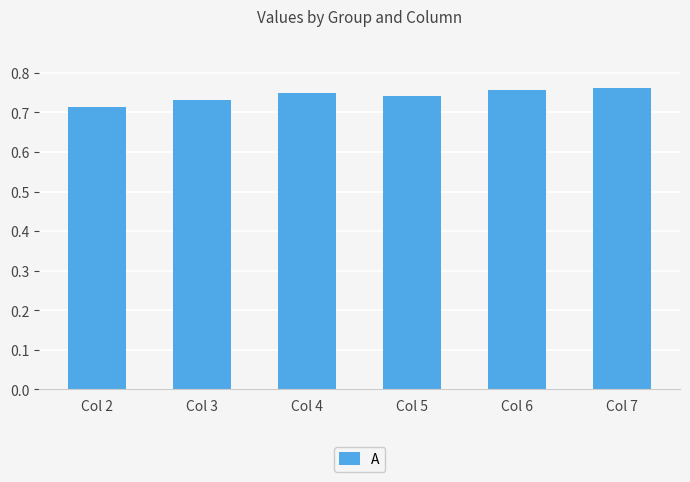

How many values are between 0 and 1?

6